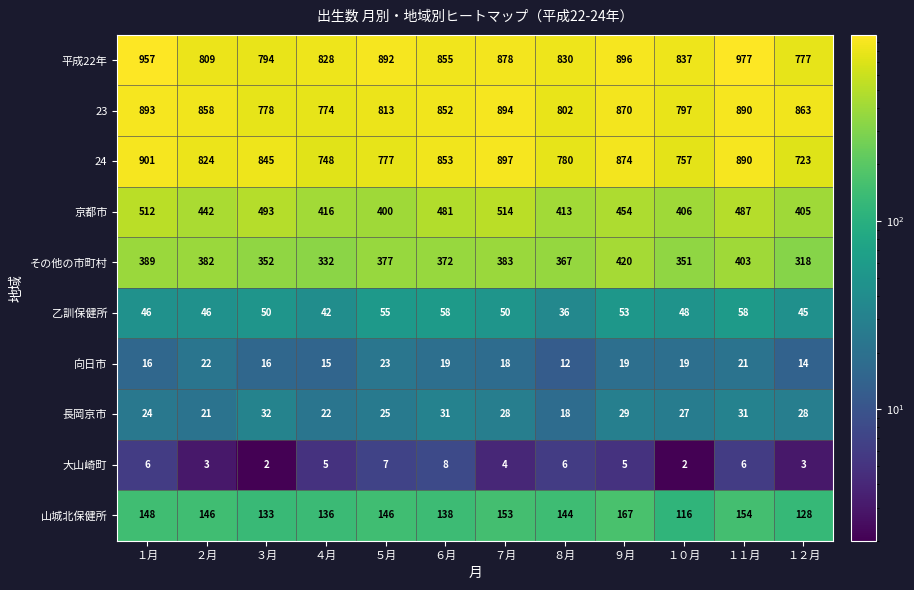

Where does the その他の市町村 series first go above 377?

１月